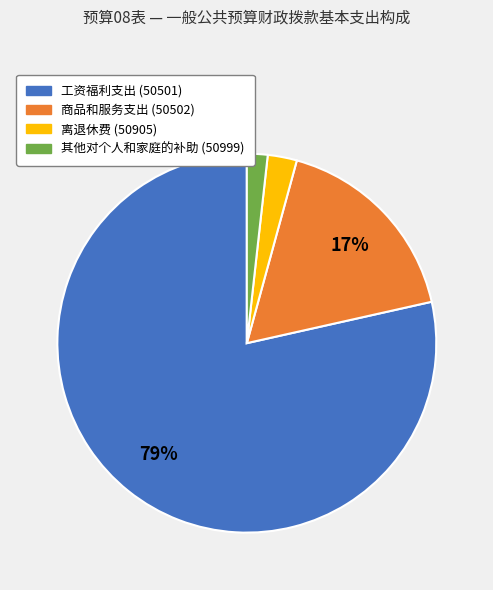

Count the number of slices in the pie.

4